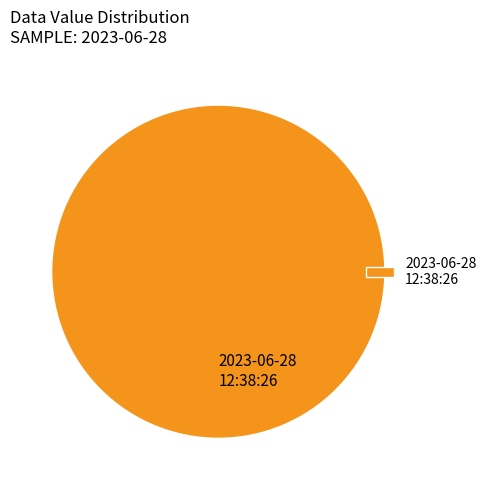

How many segments does this pie chart have?

1